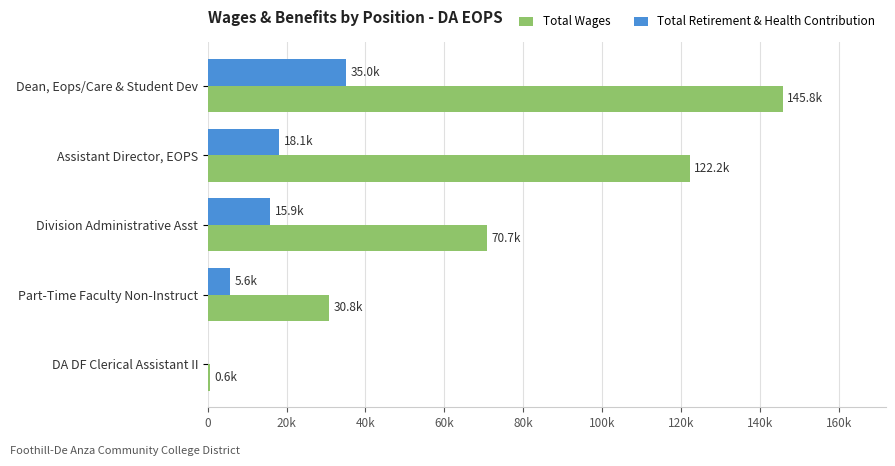

What are all the series names shown in the legend?

Total Wages, Total Retirement & Health Contribution